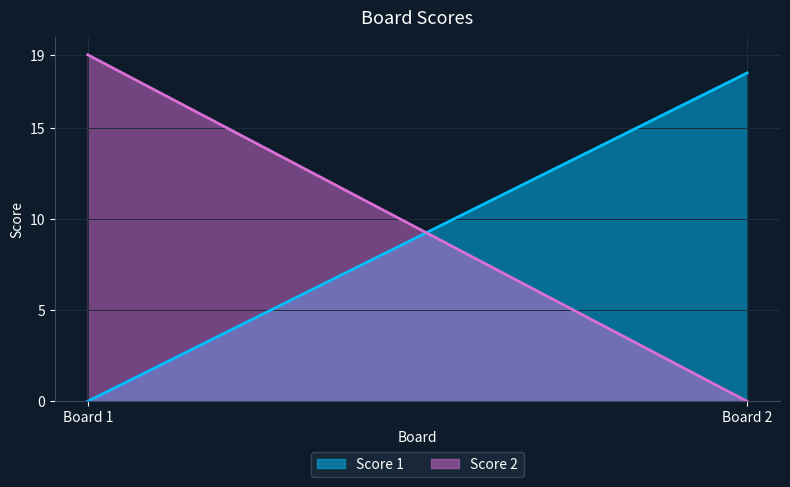

What value does the Score 1 series have at 2, to the nearest 5?

20